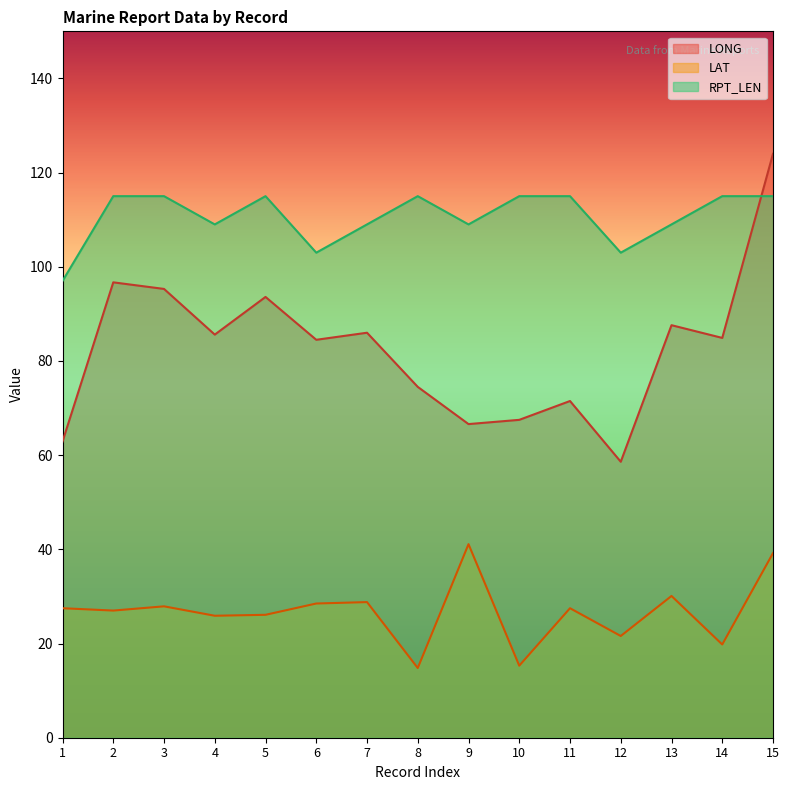

Does the chart display data point markers on the line(s)?

No